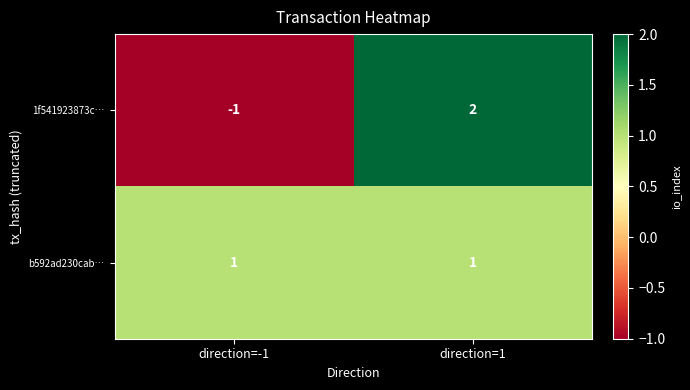

The value of b592ad230cab… at direction=1 is 1. True or false?

True